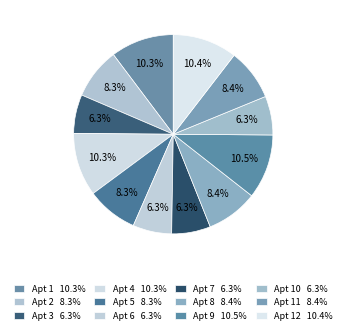

Is there any slice that represents more than half of the pie?

No